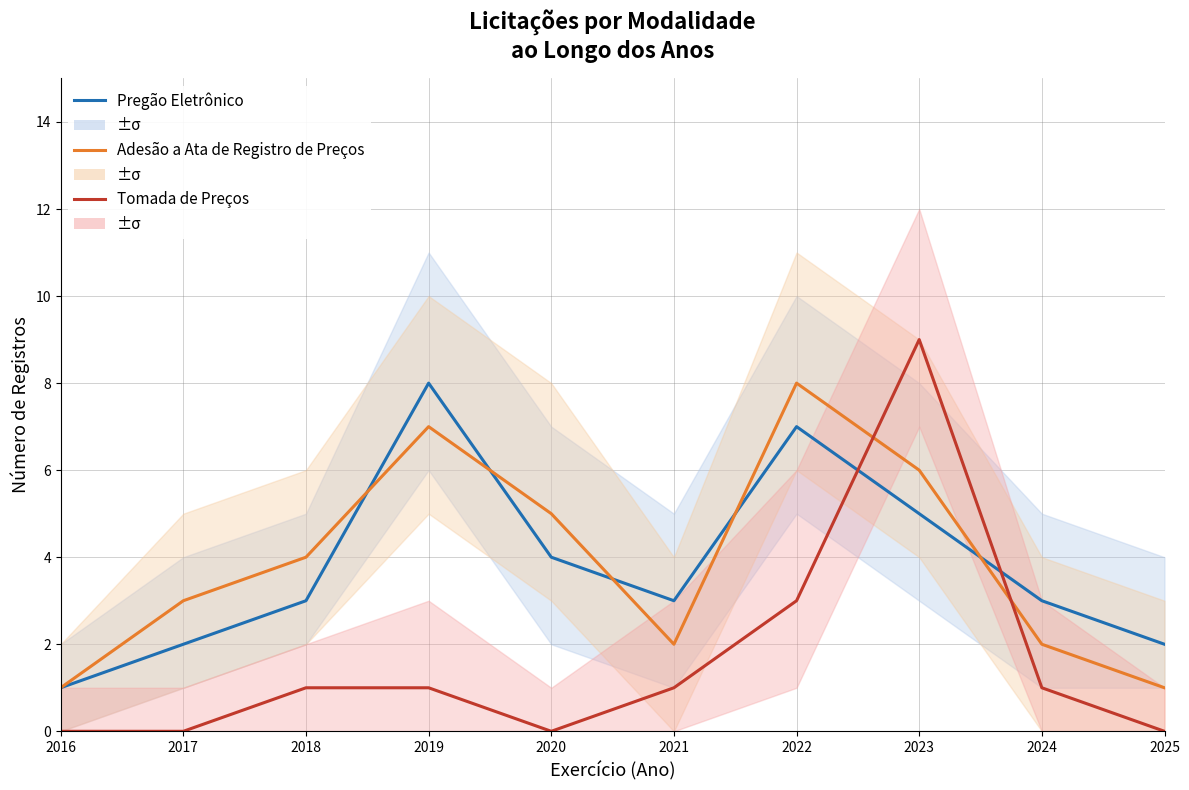

What are all the series names shown in the legend?

Pregão Eletrônico, Adesão a Ata de Registro de Preços, Tomada de Preços